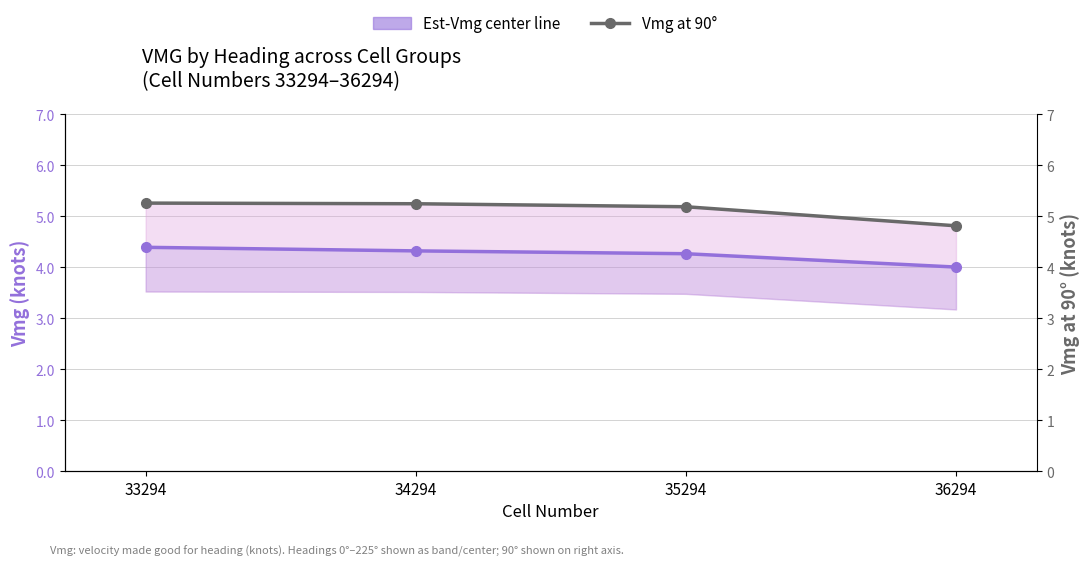

Reading left to right, transcribe all the data shown in this chart.

Est-Vmg center line: 33294=4.4	34294=4.3	35294=4.3	36294=4.0
Vmg at 90°: 33294=5.3	34294=5.2	35294=5.2	36294=4.8